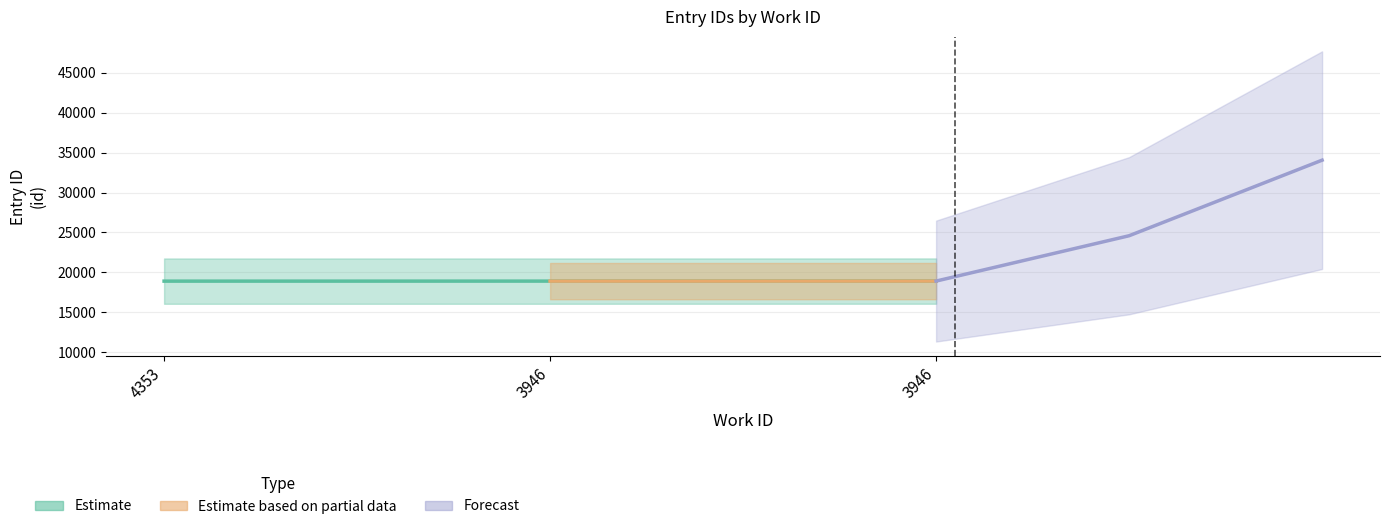

Which category has the highest value across all series?

3946